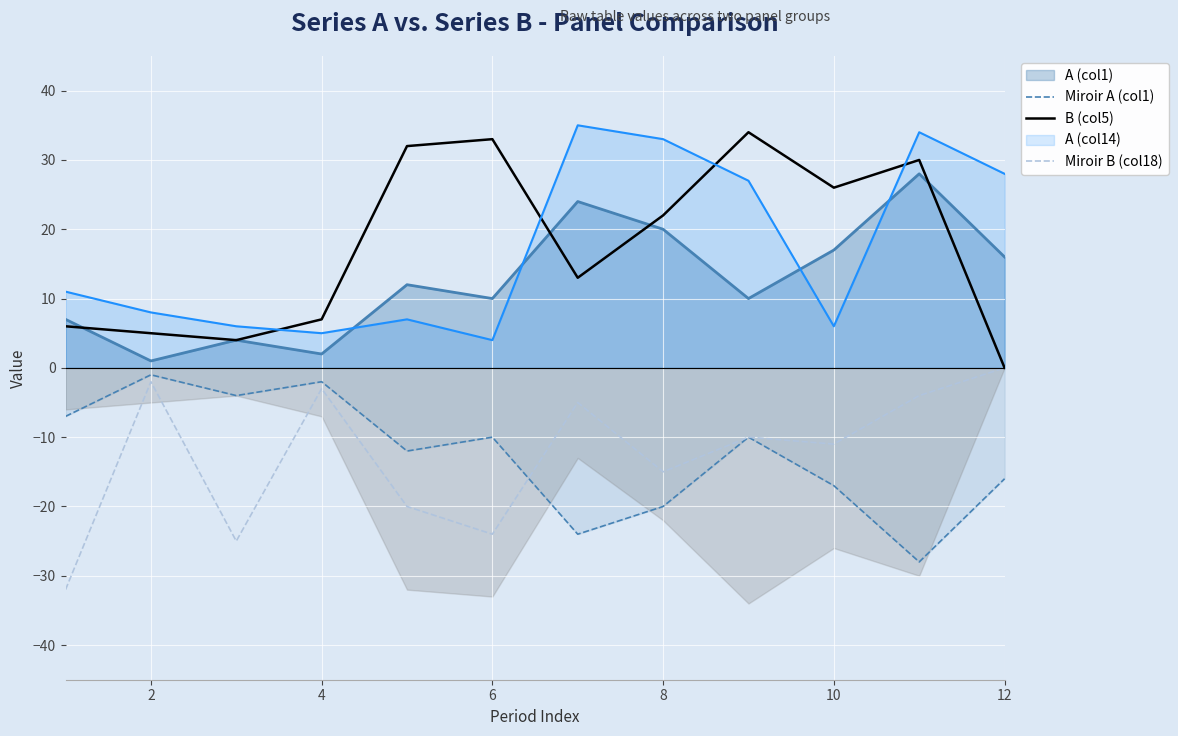

Is it true that A (col14) equals 5 at 4?

True